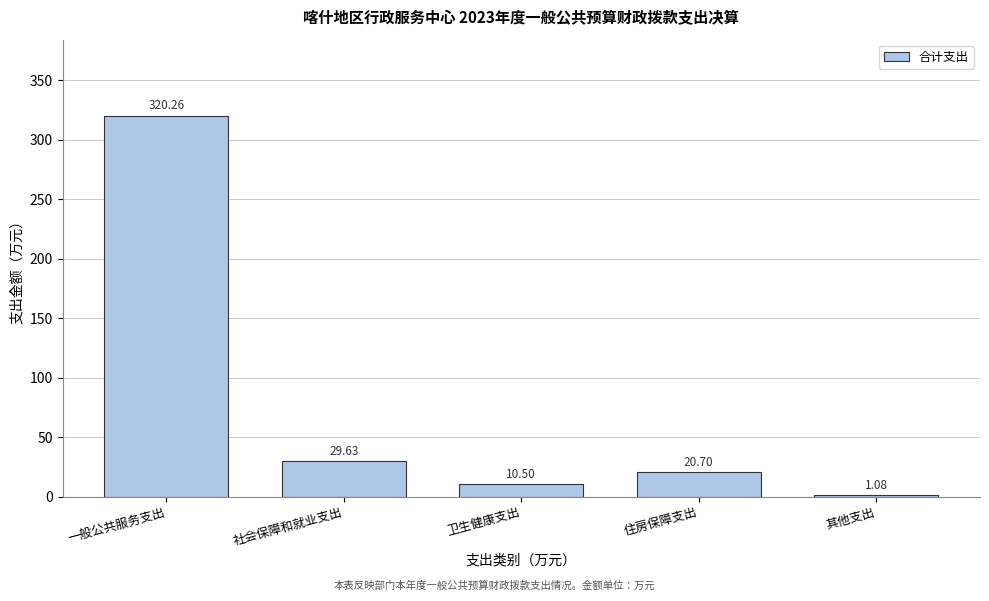

Which category has the highest value across all series?

一般公共服务支出